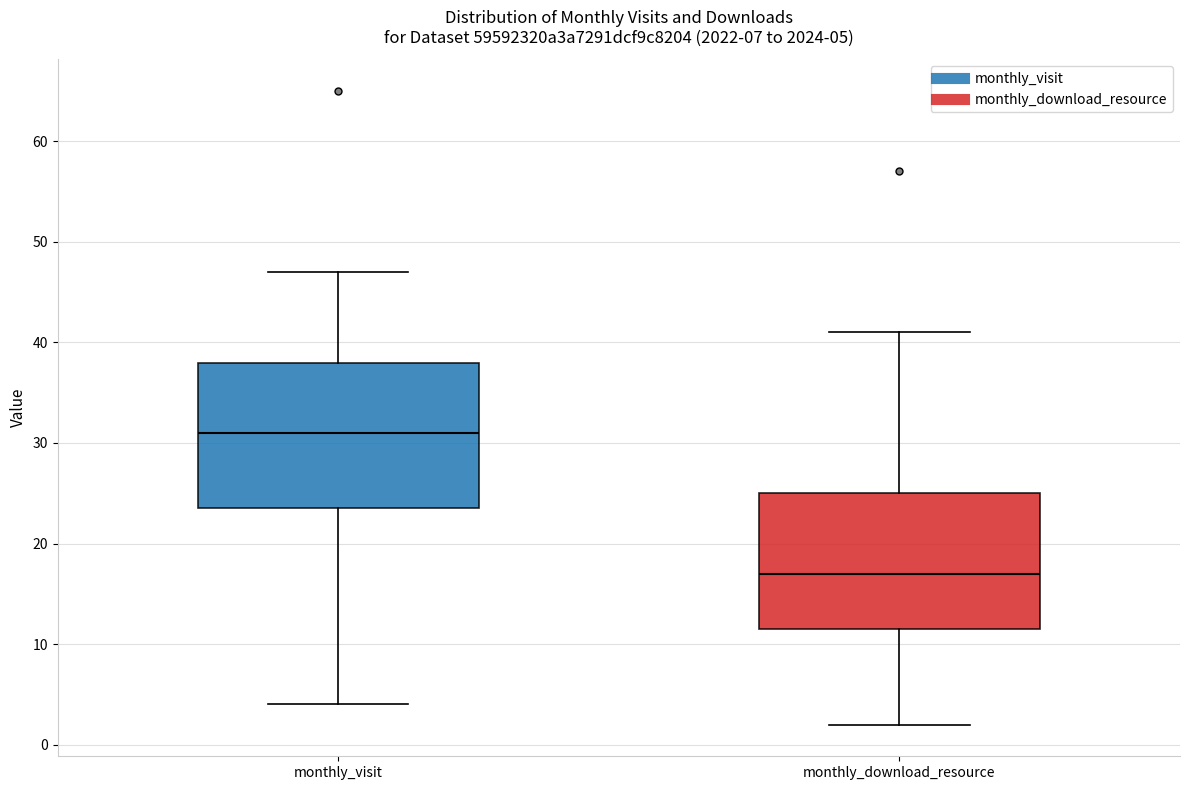

Which box is the tallest, from its lower edge to its upper edge?

monthly_visit